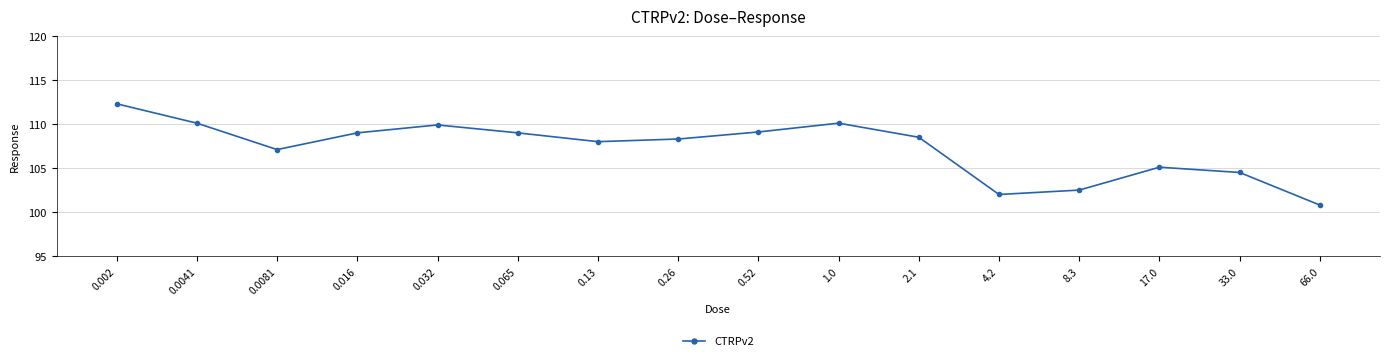

At which category does the data reach its first local peak?

0.032